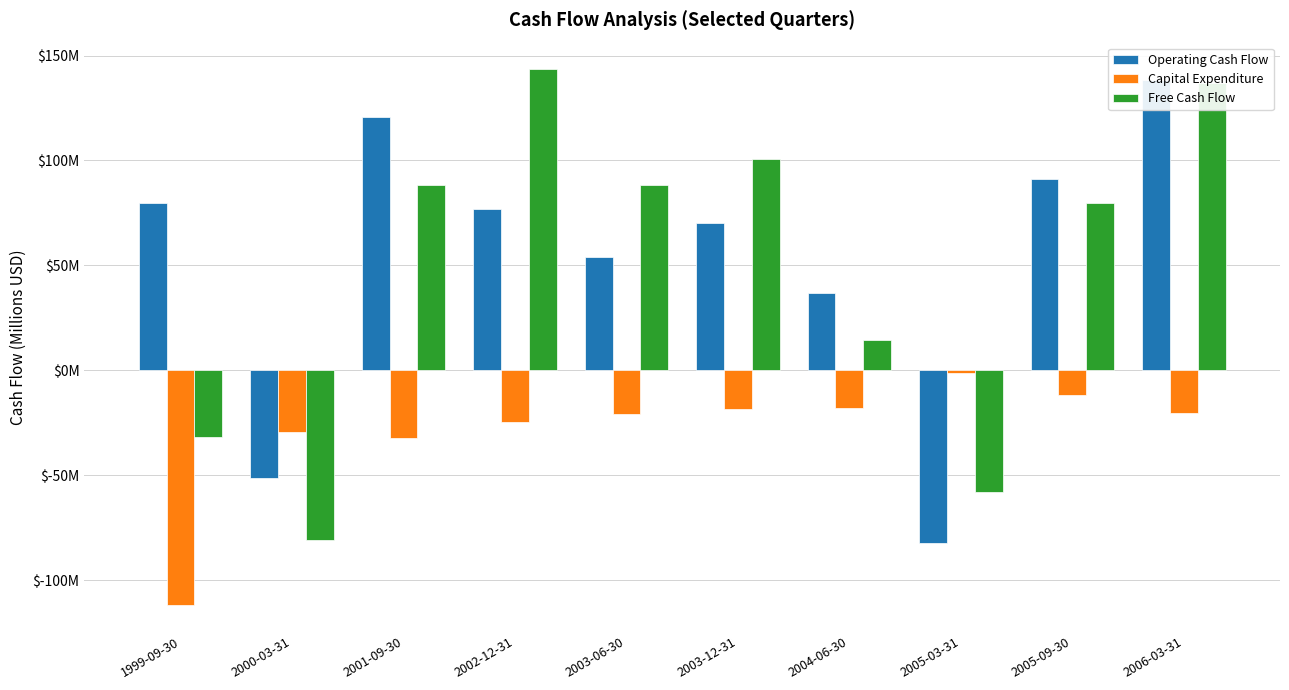

At which category is the sum across all series the highest?

2006-03-31